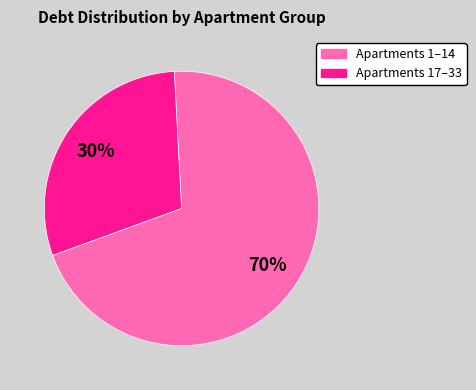

What percentage is the Apartments 17–33 slice, to the nearest percent?

30%